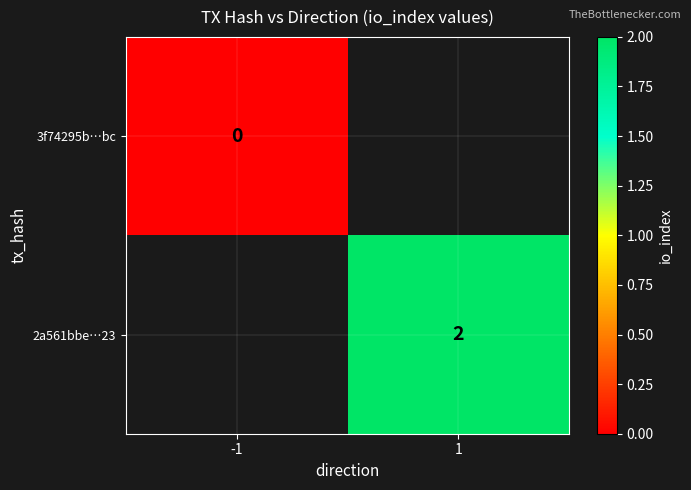

The value of 2a561bbe…23 at 1 is 2. True or false?

True